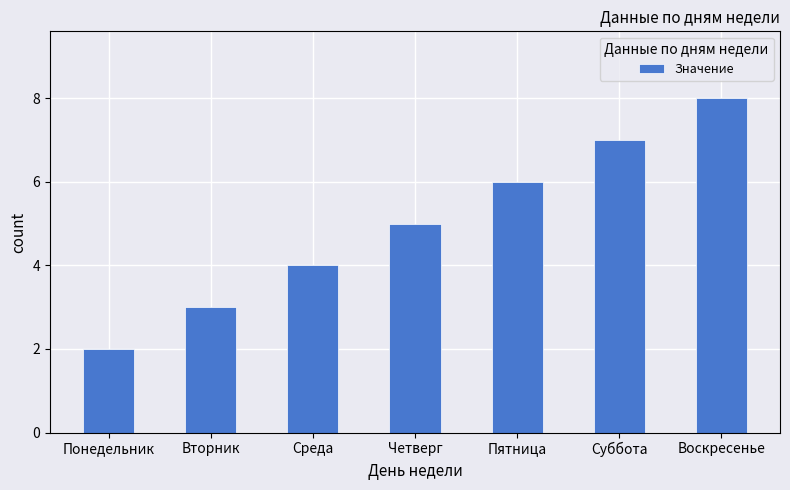

What position from the left is Пятница?

5